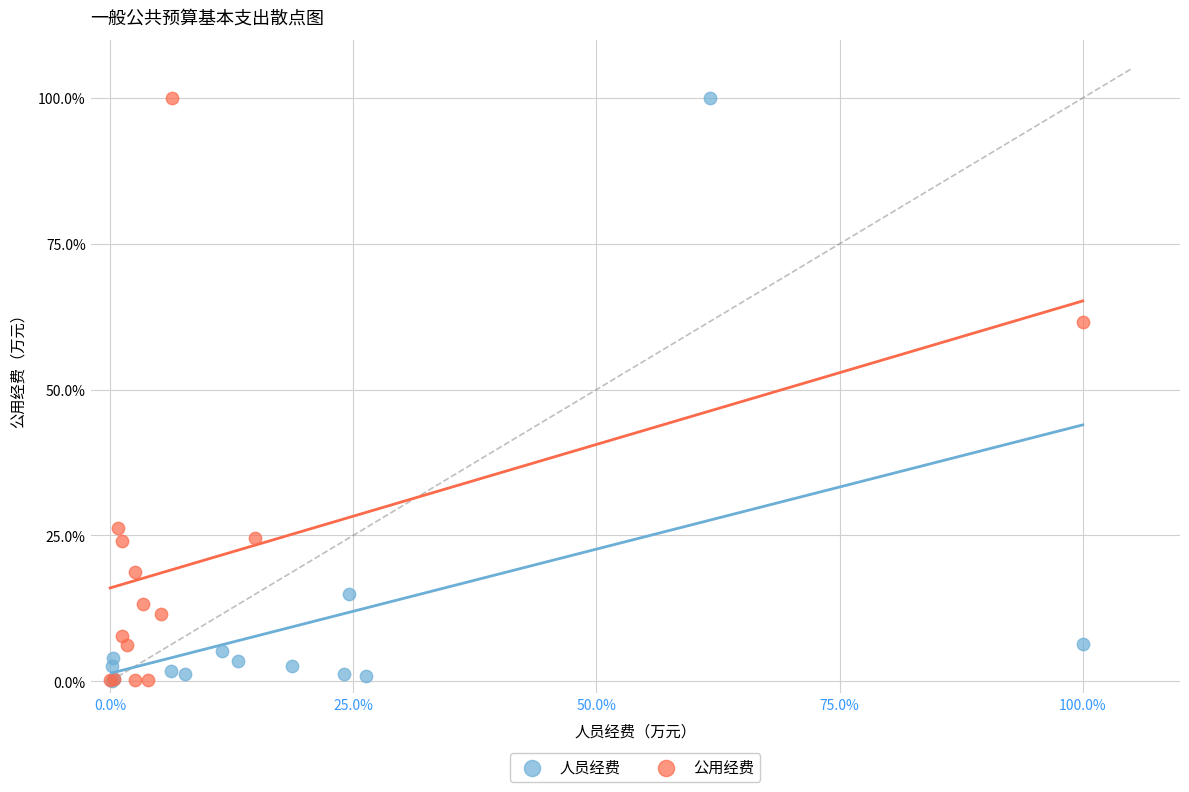

What are all the series names shown in the legend?

人员经费, 公用经费